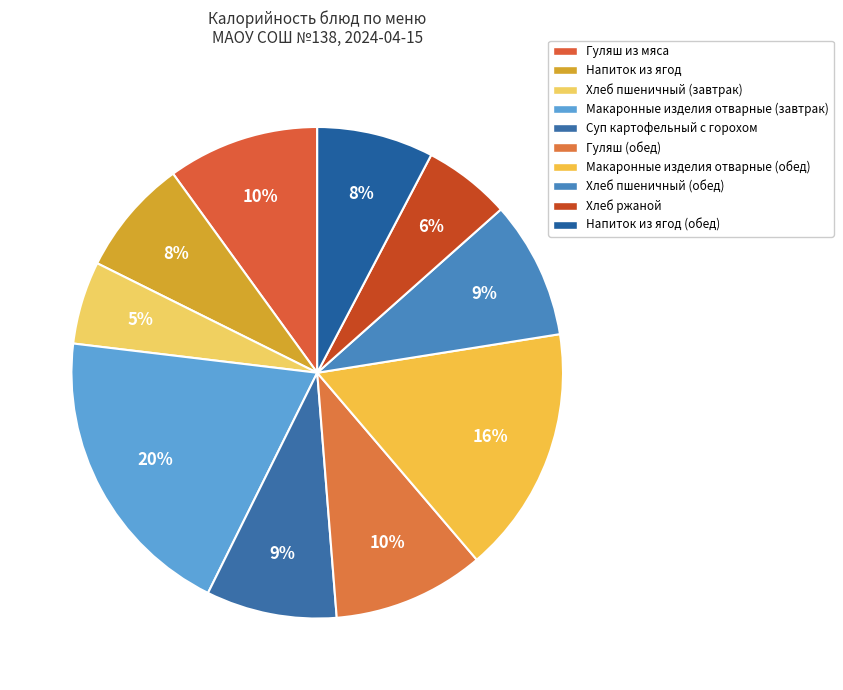

To the nearest percent, what percentage of the pie is Макаронные изделия отварные (обед)?

16%